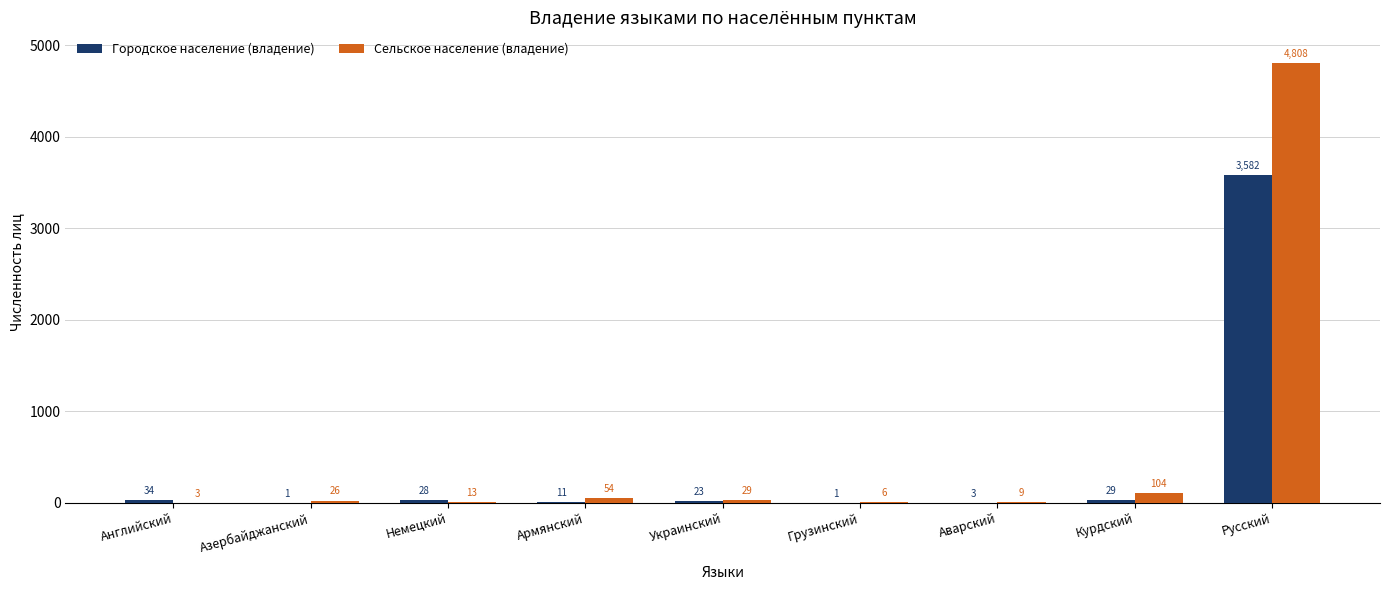

Which category has the highest value in the Городское население (владение) series?

Русский